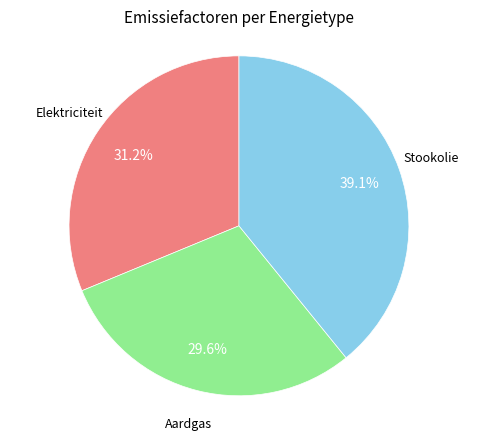

Is there a majority slice in this chart?

No